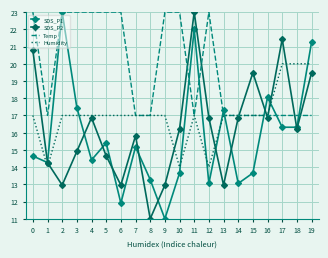

What is the smallest value displayed?

11.0